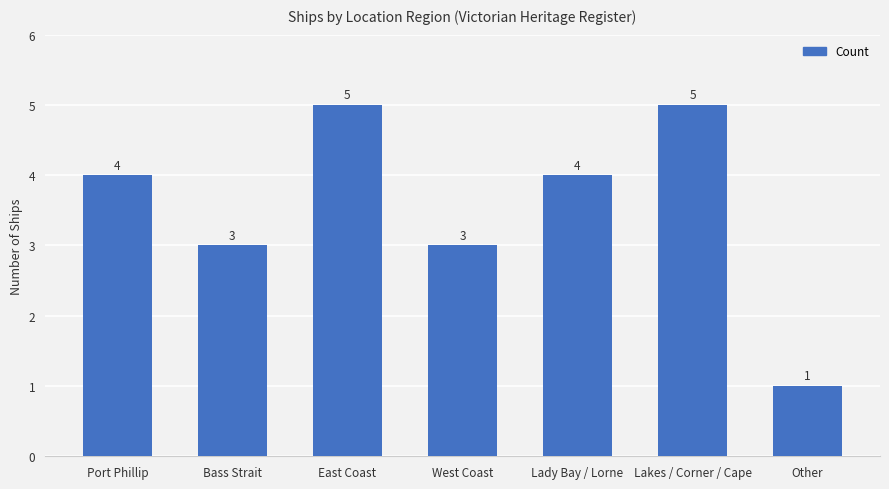

What is the label of the 7th bar from the right?

Port Phillip